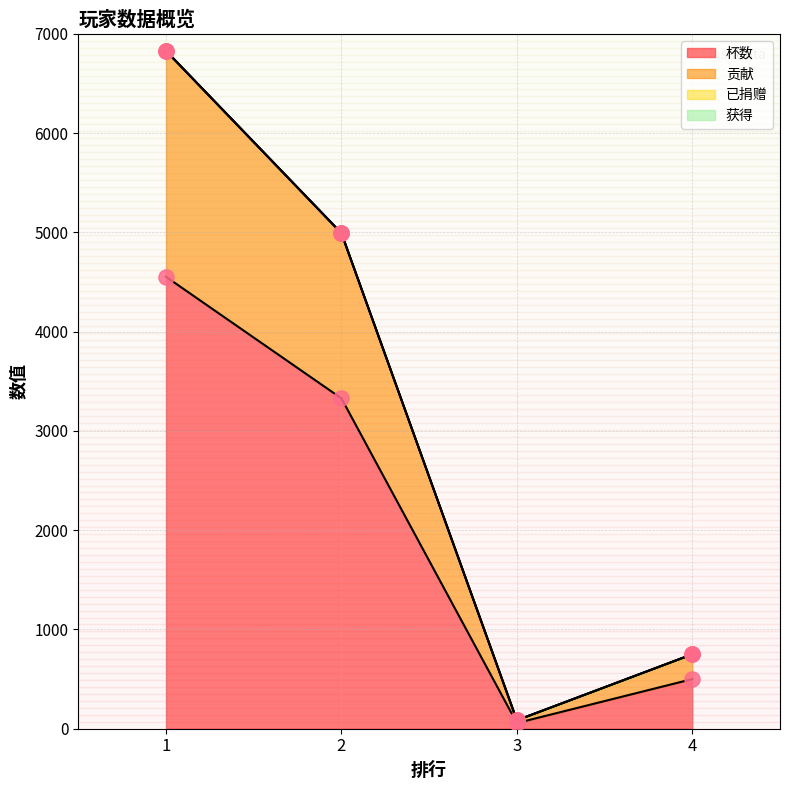

Which series reaches the minimum Y coordinate?

杯数